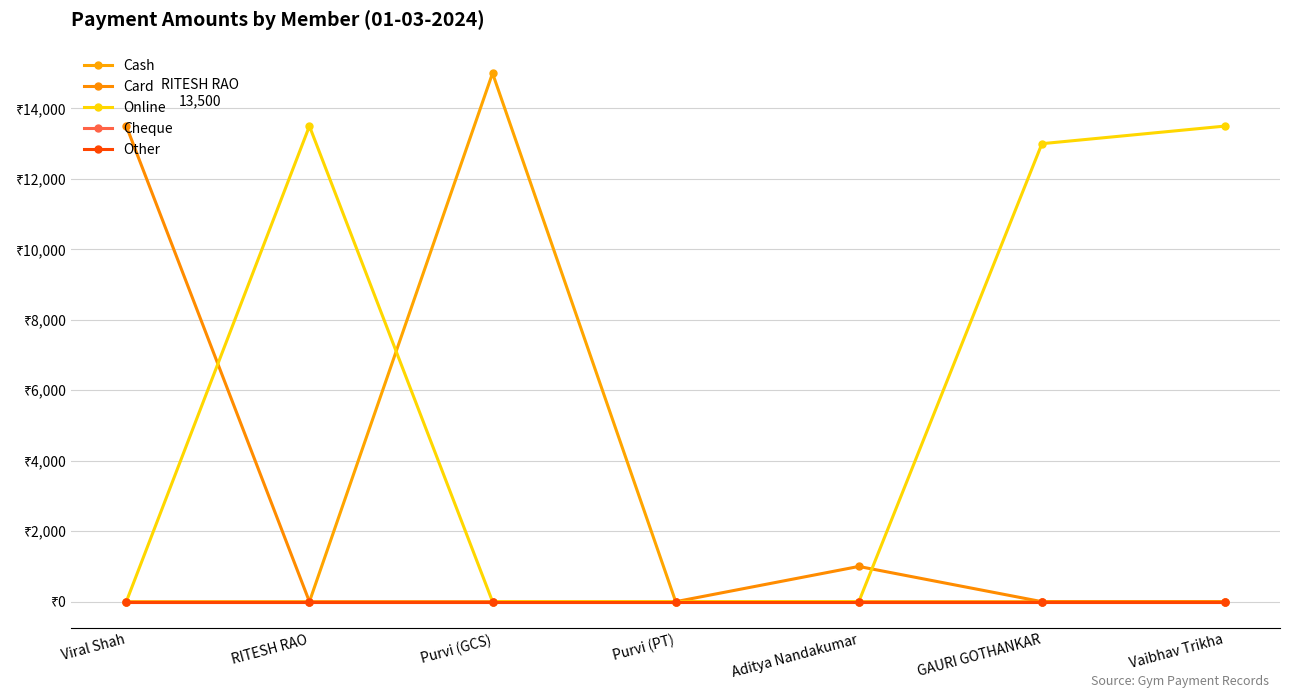

True or false: Other and Online intersect in this chart.

False